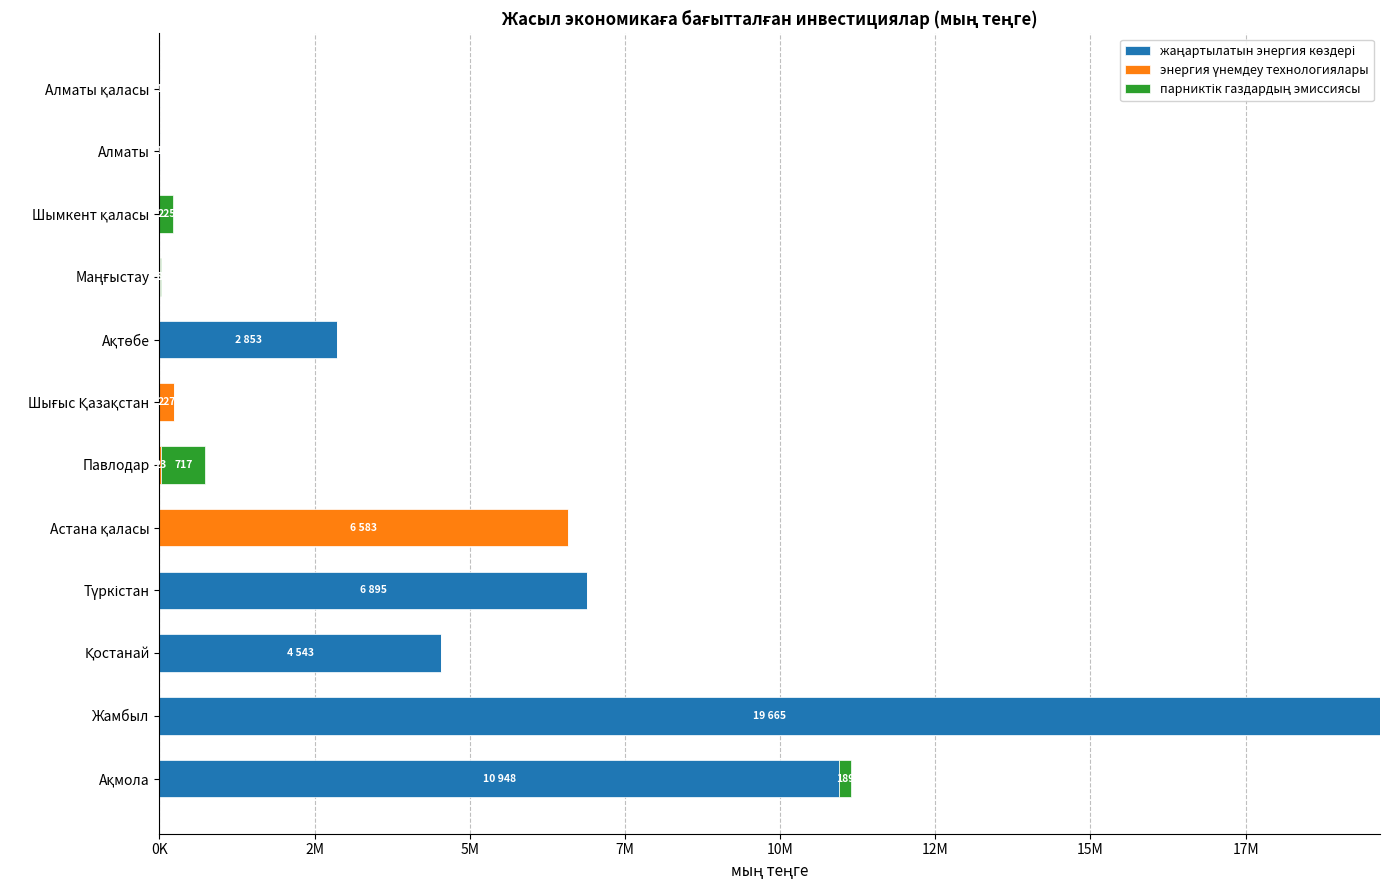

Rank the series by their maximum value, from lowest to highest.

парниктік газдардың эмиссиясы, энергия үнемдеу технологиялары, жаңартылатын энергия көздері